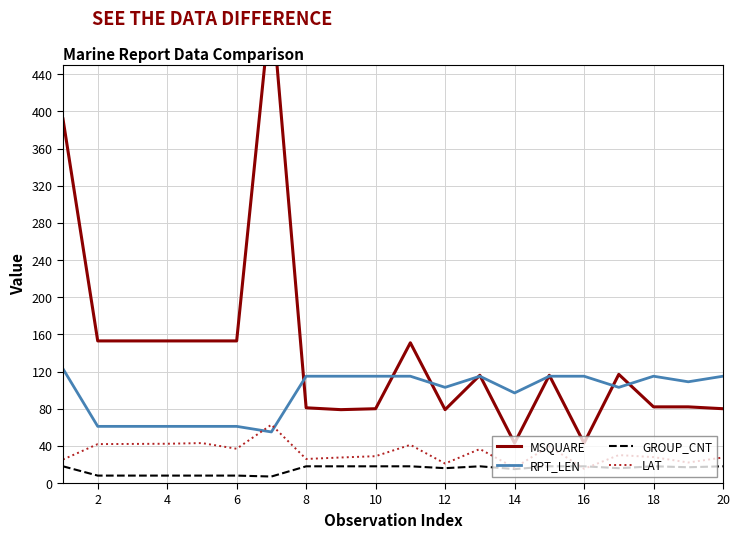

Which series ends up on top after the final intersection of GROUP_CNT and LAT?

LAT